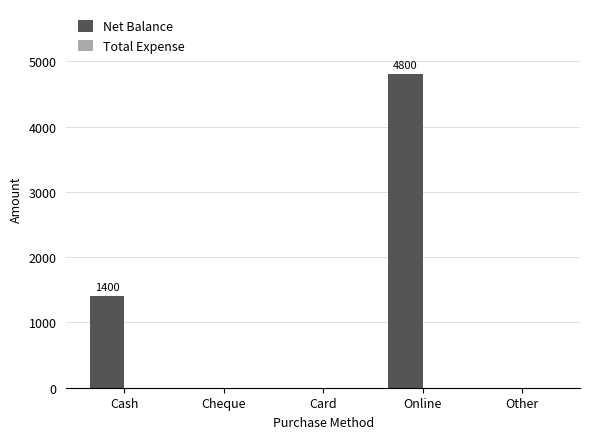

Reading right to left, transcribe all the data shown in this chart.

Other=0	Online=4800	Card=0	Cheque=0	Cash=1400